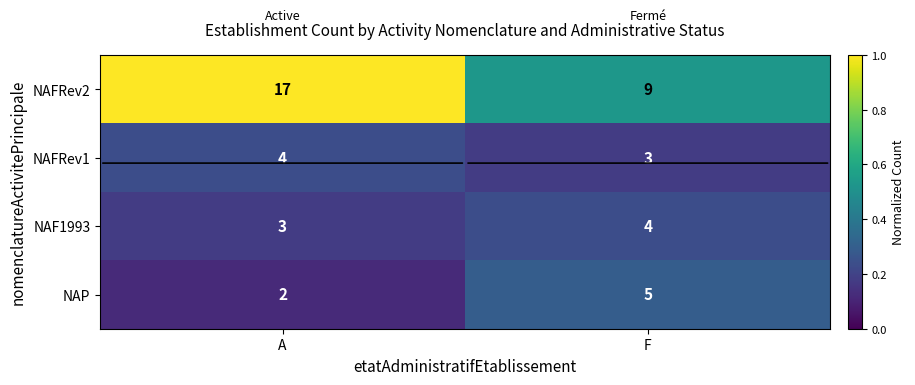

Which series has the largest total across all categories?

NAFRev2